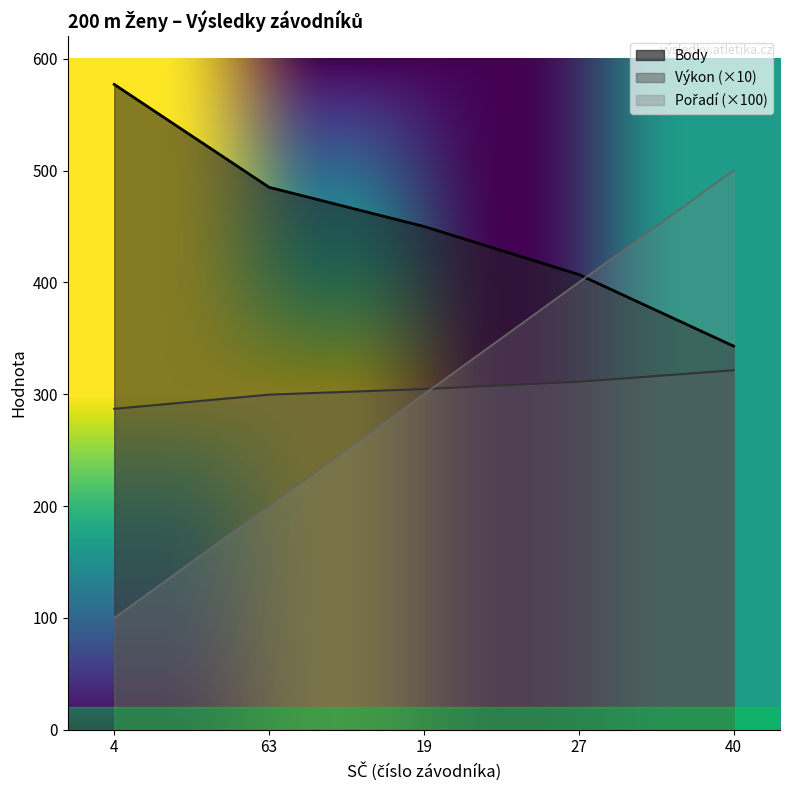

At which label does Výkon reach its minimum?

4